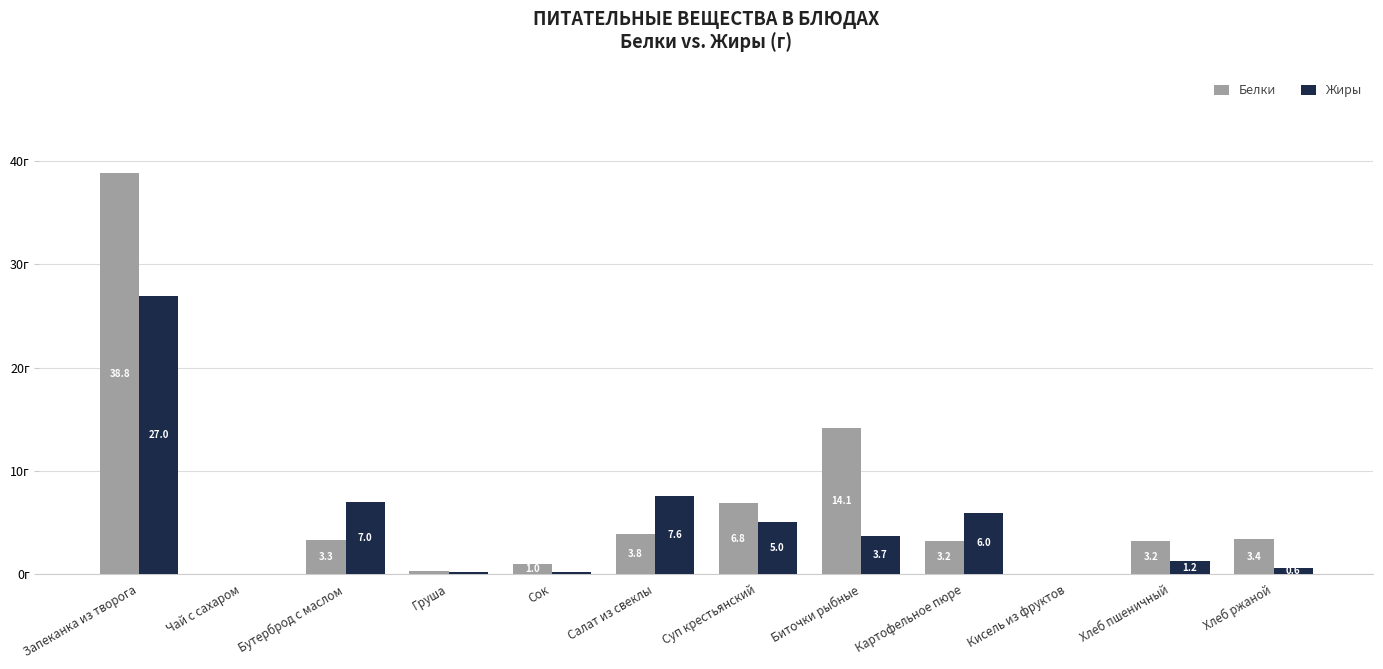

Between Груша and Хлеб ржаной, which series saw the biggest shift?

Белки